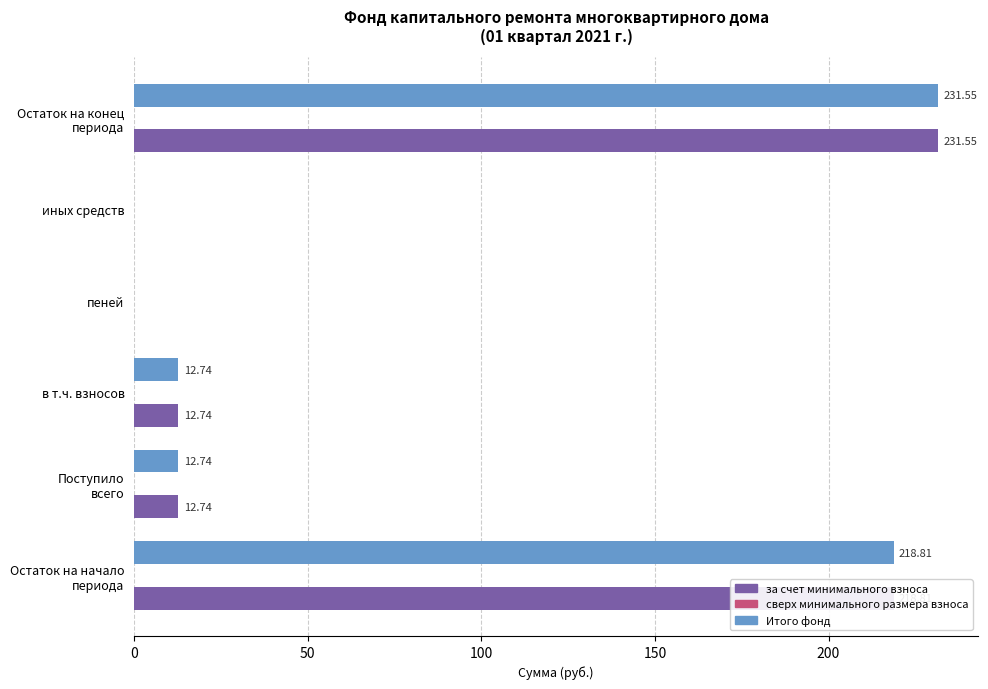

What is the sum of all за счет минимального взноса values?

475.8